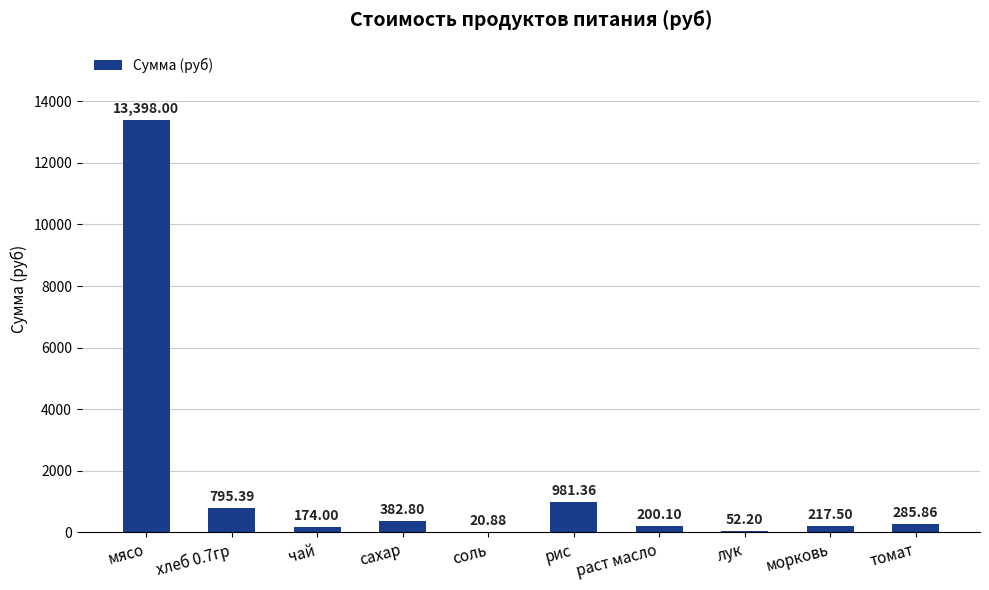

At which label does the data first exceed 285?

мясо